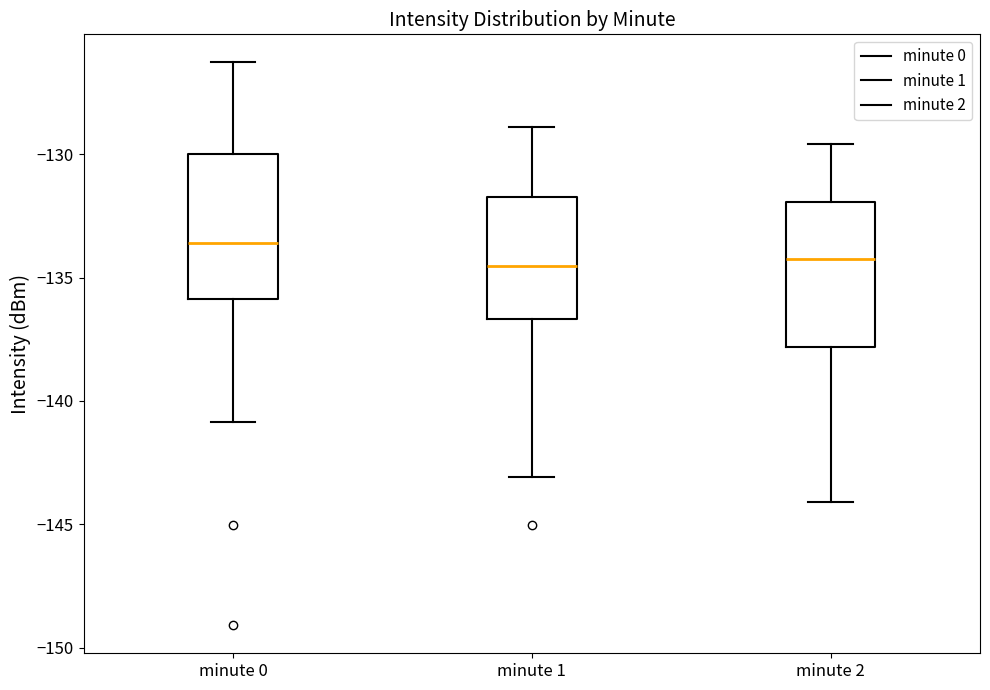

Reading left to right, read every box against the y-axis: the position of its median line, the range the box covers, and the ends of its whiskers. The values are not printed on the chart, so give them approximately, as read against the axis.

minute 0: median -133.5, box -136.0 to -130.0, whiskers -141.0 to -126.5
minute 1: median -134.5, box -136.5 to -131.5, whiskers -143.0 to -129.0
minute 2: median -134.0, box -138.0 to -132.0, whiskers -144.0 to -129.5